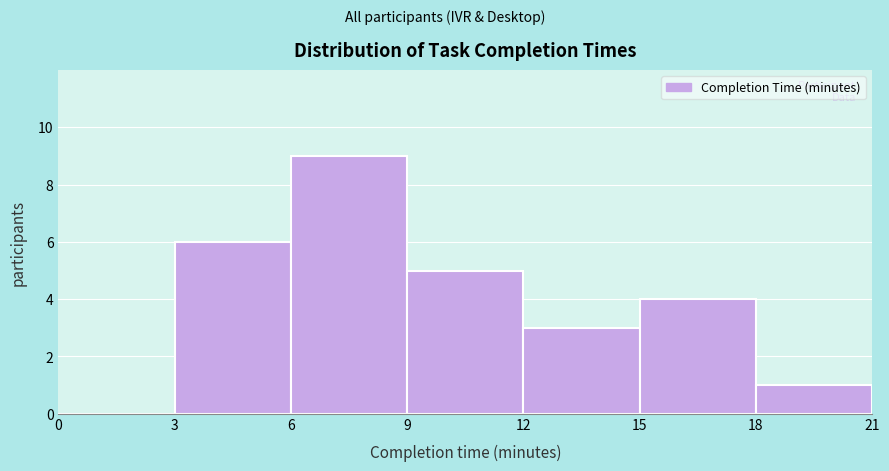

Reading left to right, list every bar in this chart as the range it spans on the x-axis followed by its height. The values are not printed on the chart, so give them approximately, as read against the axis.

0 to 3: 0
3 to 6: 6
6 to 9: 9
9 to 12: 5
12 to 15: 3
15 to 18: 4
18 to 21: 1